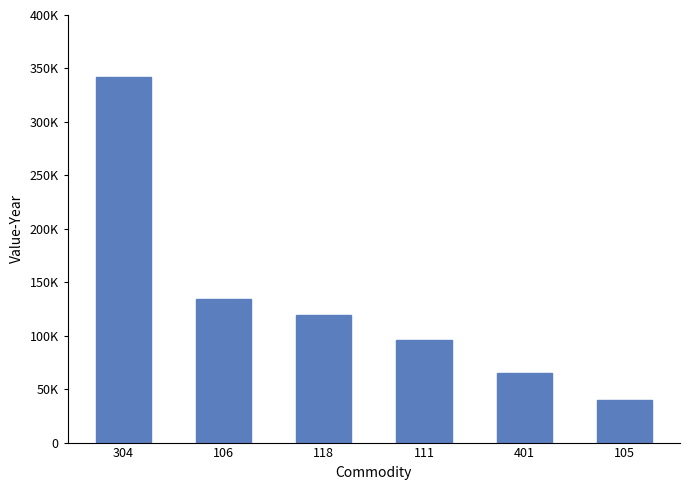

Are the bars horizontal?

No